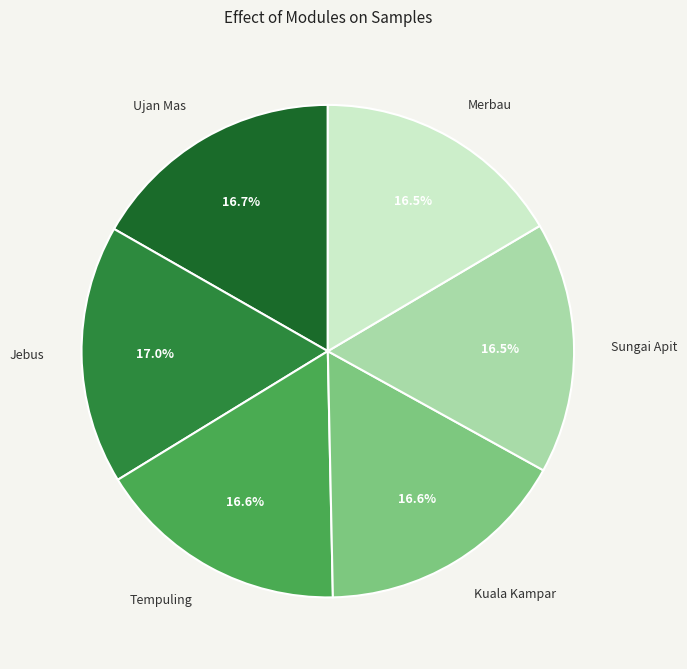

Is the sum of Ujan Mas and Jebus greater than half?

No